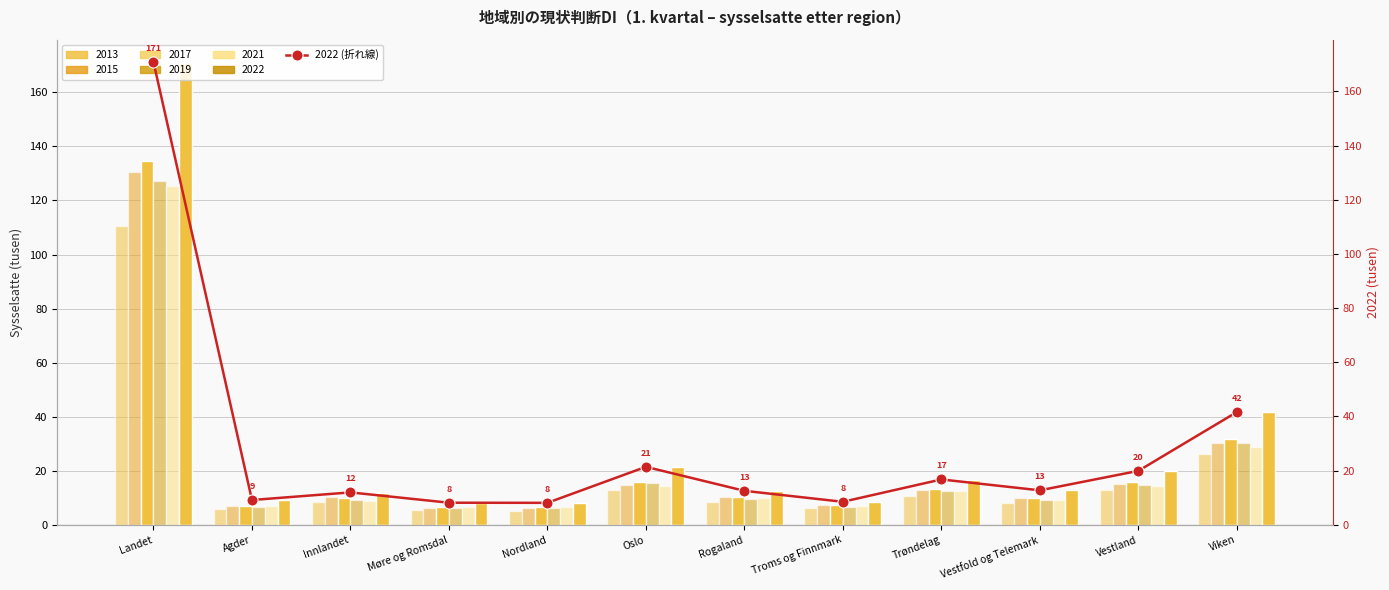

Which category has the highest value across all series?

Landet